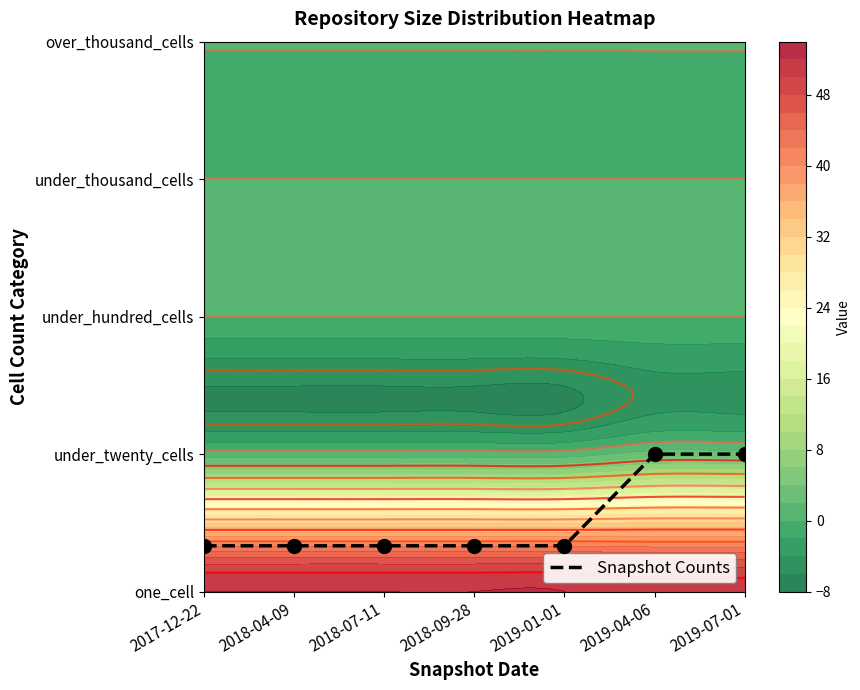

At which category does the chart reach its minimum across all series?

2017-12-22